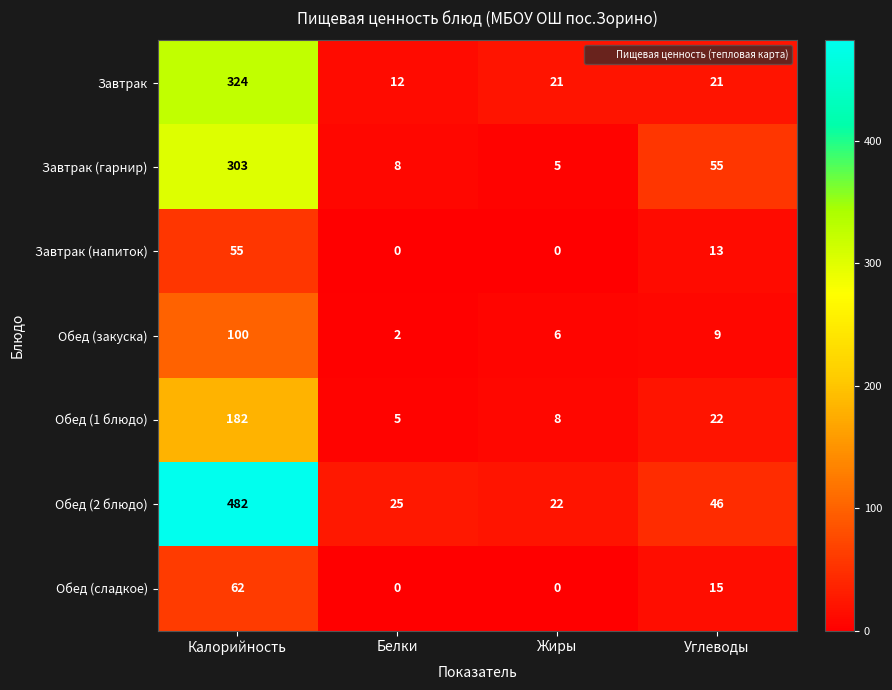

Which series has the widest spread of values?

Обед (2 блюдо)